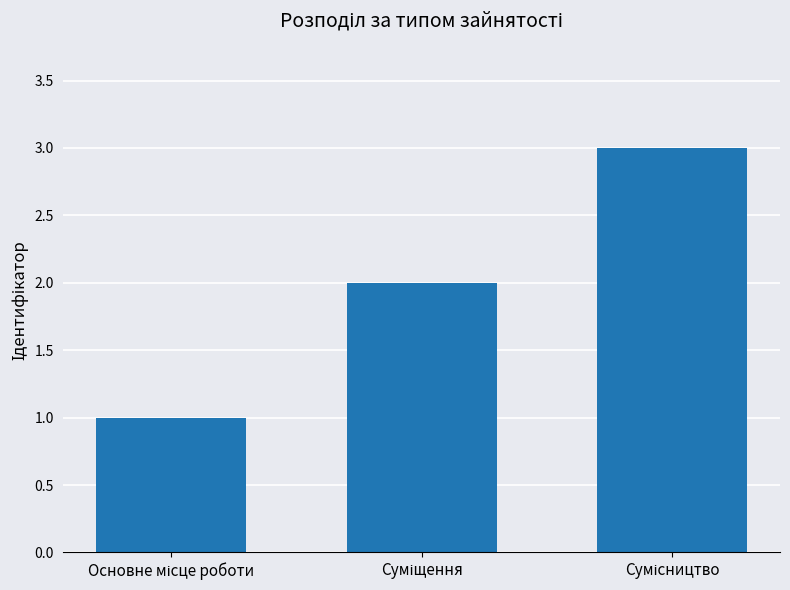

Count the number of data series in this chart.

1